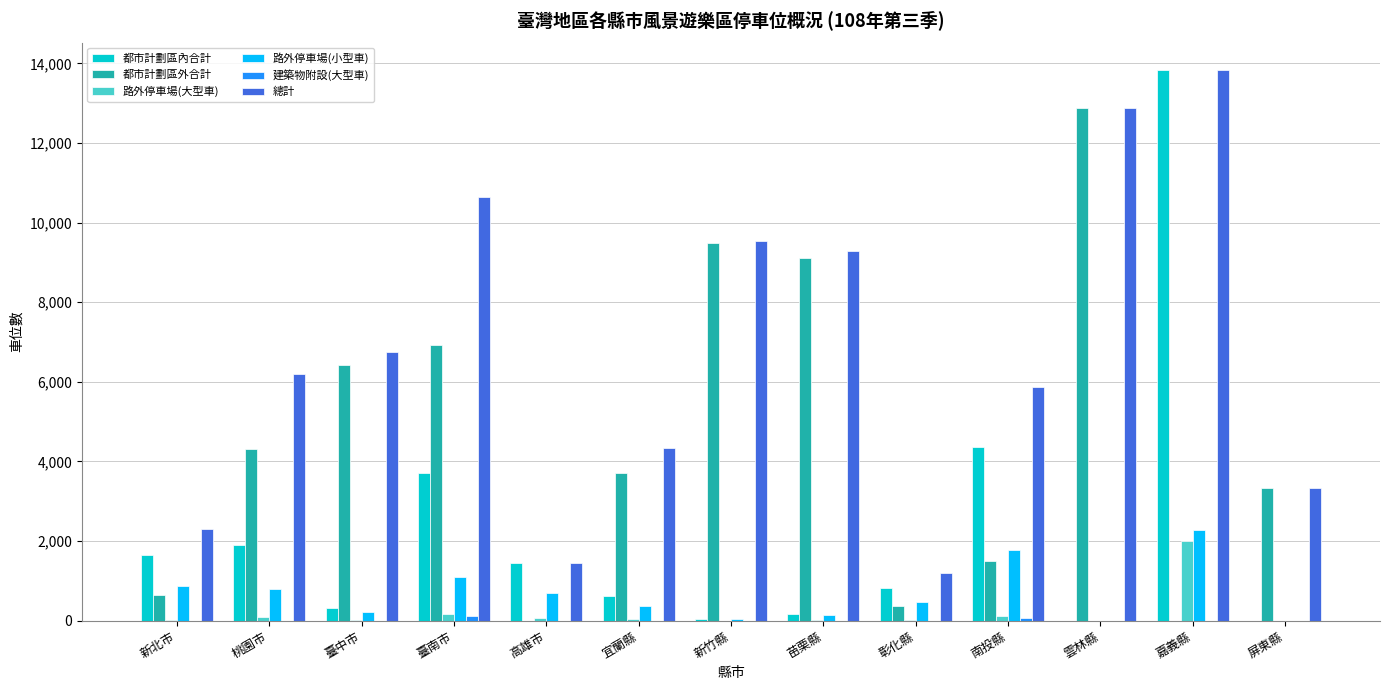

What is the greatest value displayed?

13832